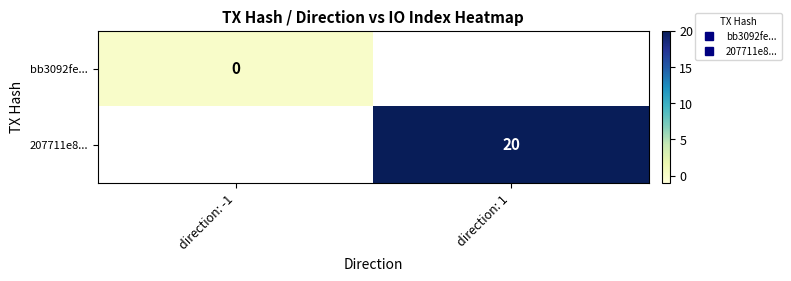

Which category has the highest value in the bb3092fe... series?

direction: -1